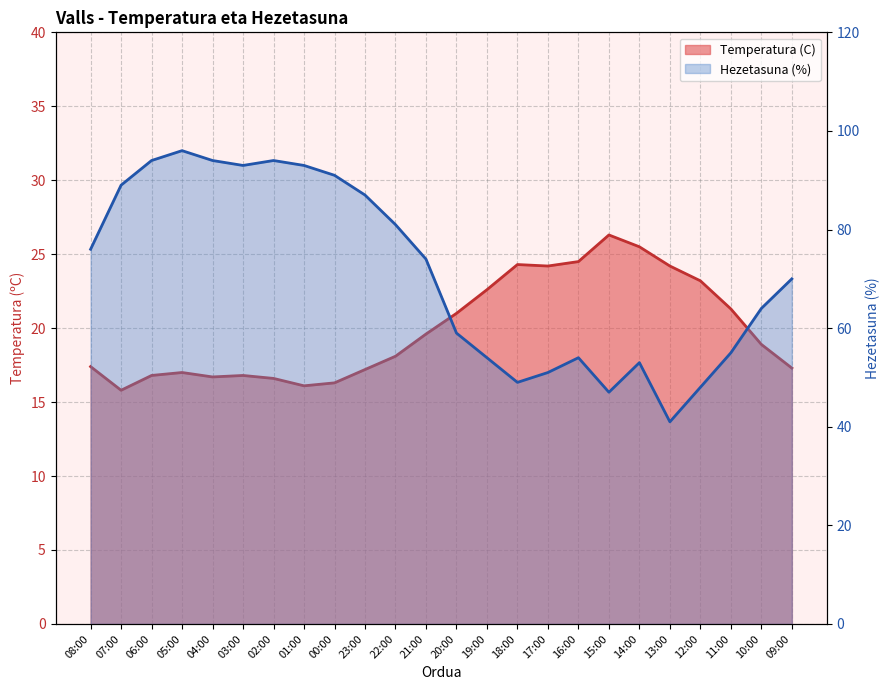

Reading left to right, transcribe all the data shown in this chart.

Temperatura (C): 17.4	15.8	16.8	17.0	16.7	16.8	16.6	16.1	16.3	17.2	18.1	19.6	21.0	22.6	24.3	24.2	24.5	26.3	25.5	24.2	23.2	21.3	18.9	17.3
Hezetasuna (%): 76.0	89.0	94.0	96.0	94.0	93.0	94.0	93.0	91.0	87.0	81.0	74.0	59.0	54.0	49.0	51.0	54.0	47.0	53.0	41.0	48.0	55.0	64.0	70.0